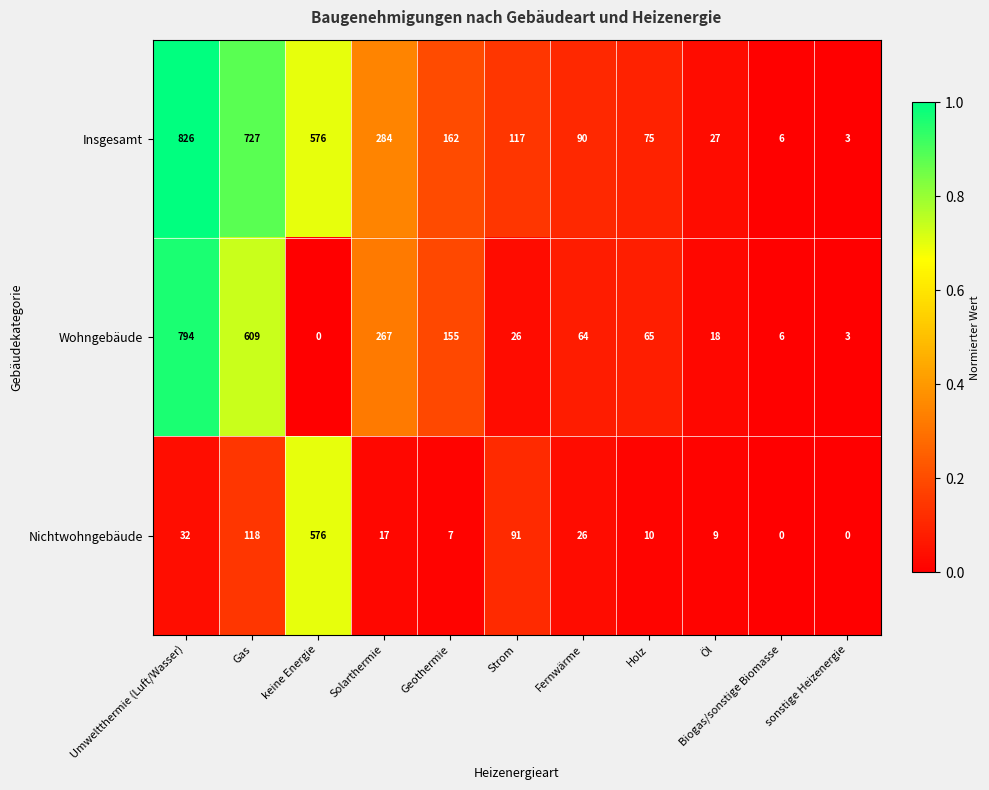

Rank the series by their average value, from lowest to highest.

Nichtwohngebäude, Wohngebäude, Insgesamt